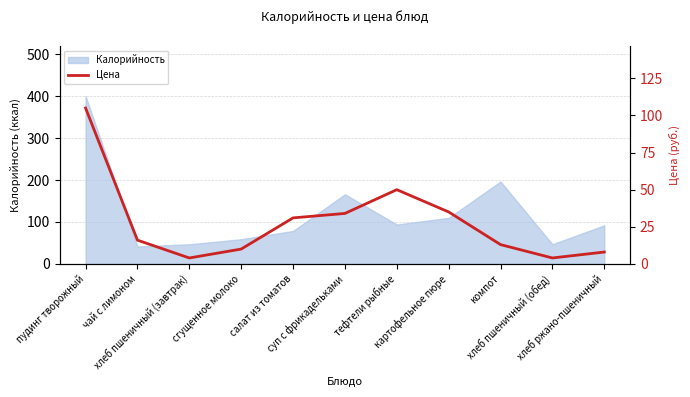

What is the label of the 4th point from the left?

сгущенное молоко